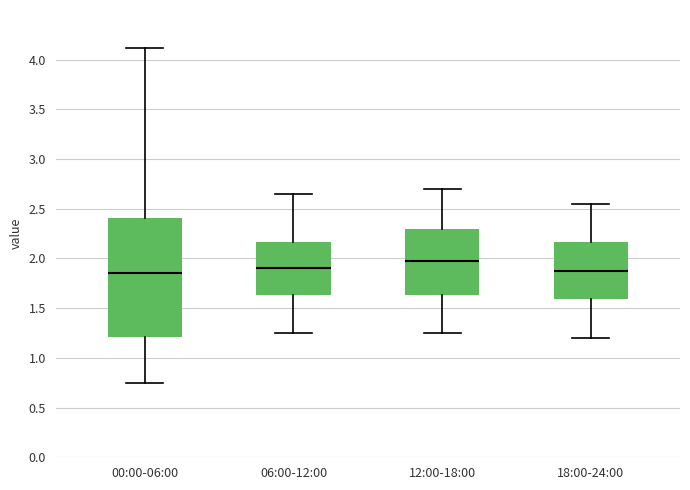

Where is the upper edge of the box for 12:00-18:00 on the y-axis? The values are not printed on the chart, so give them approximately, as read against the axis.

2.30